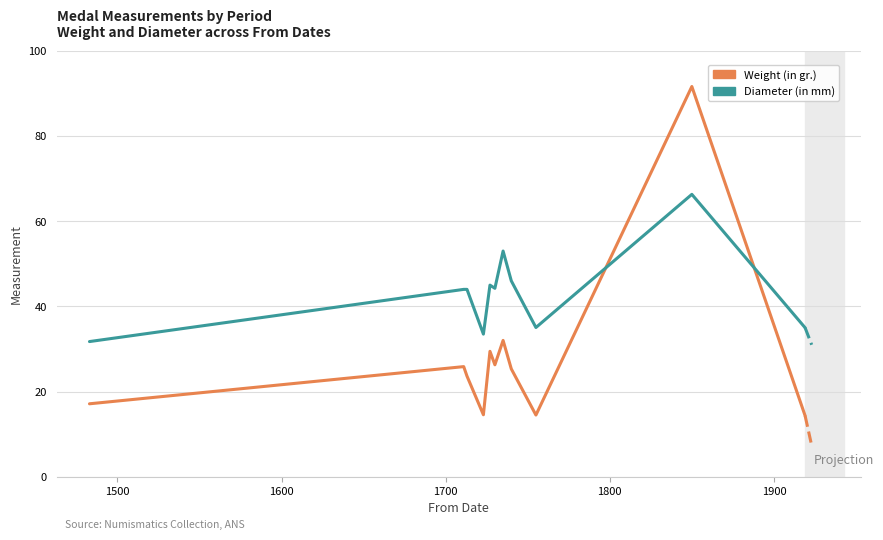

How many intersections are there between Diameter (in mm) and Weight (in gr.)?

2